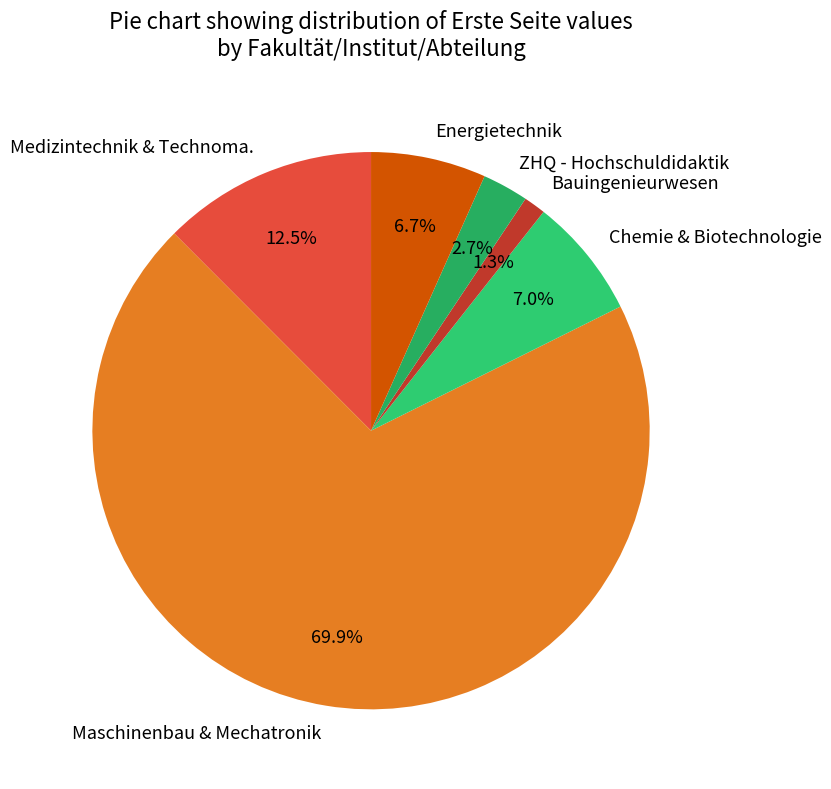

Which has a higher value, Energietechnik or Bauingenieurwesen?

Energietechnik